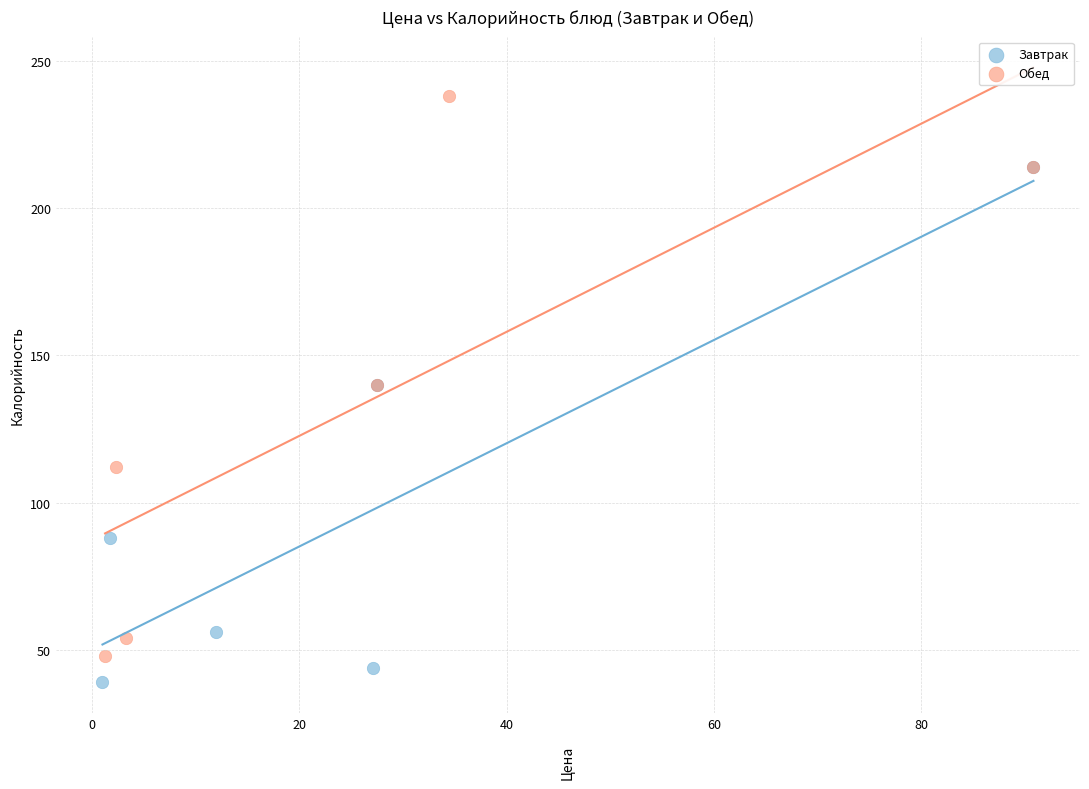

Which series has the largest Y range (max minus min)?

Обед